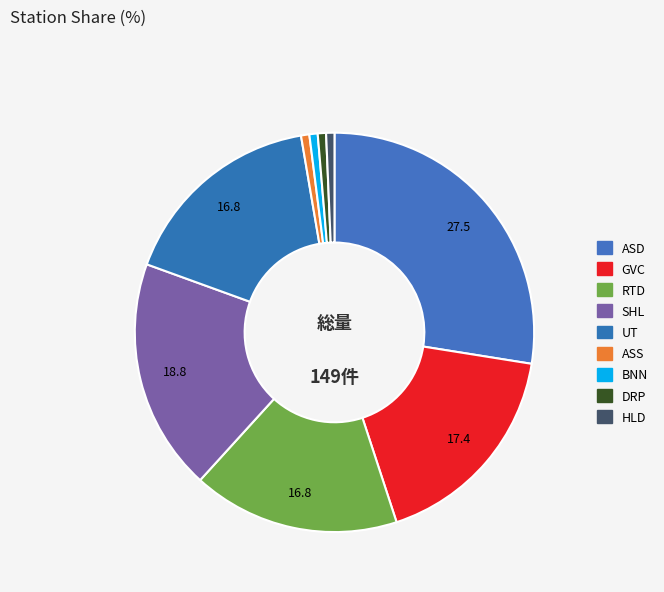

Does BNN account for over 50% of the chart?

No